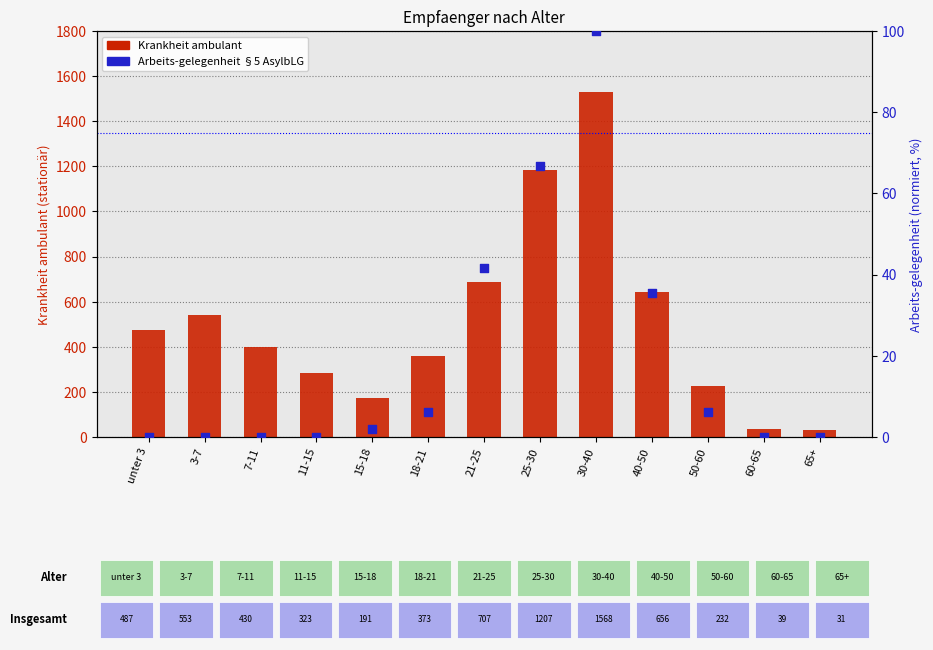

At how many categories does at least one series exceed 1087?

2